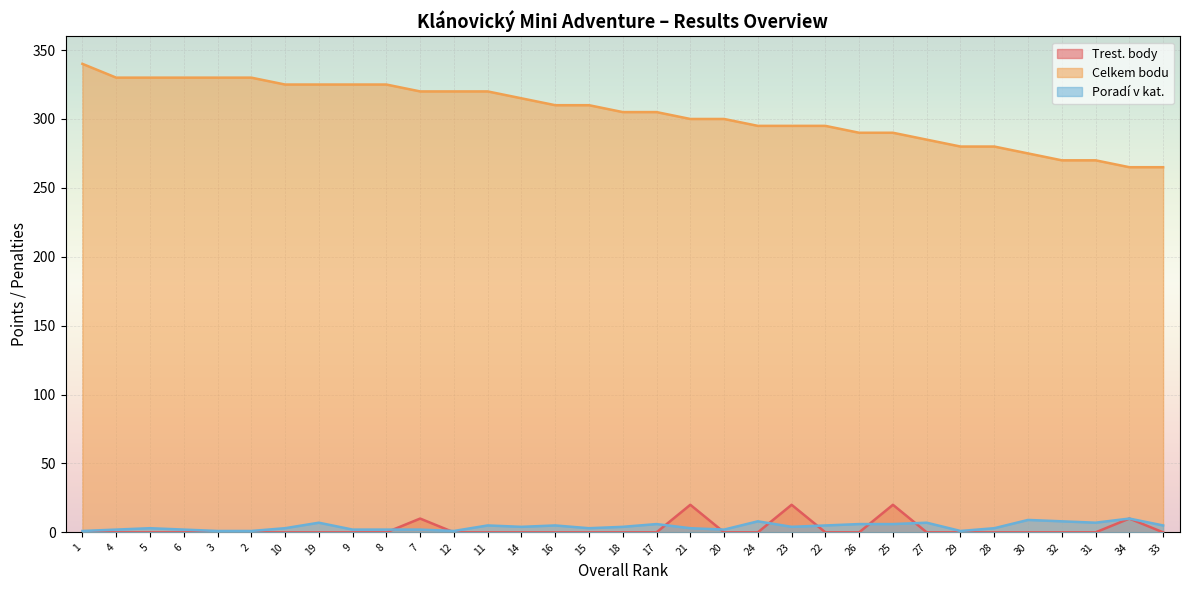

Which series has the widest spread of values?

Celkem bodu